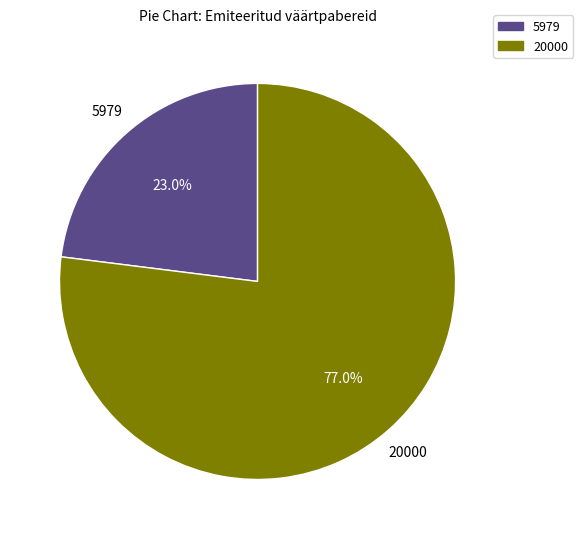

To the nearest percent, what is the combined percentage of 5979 and 20000?

100%